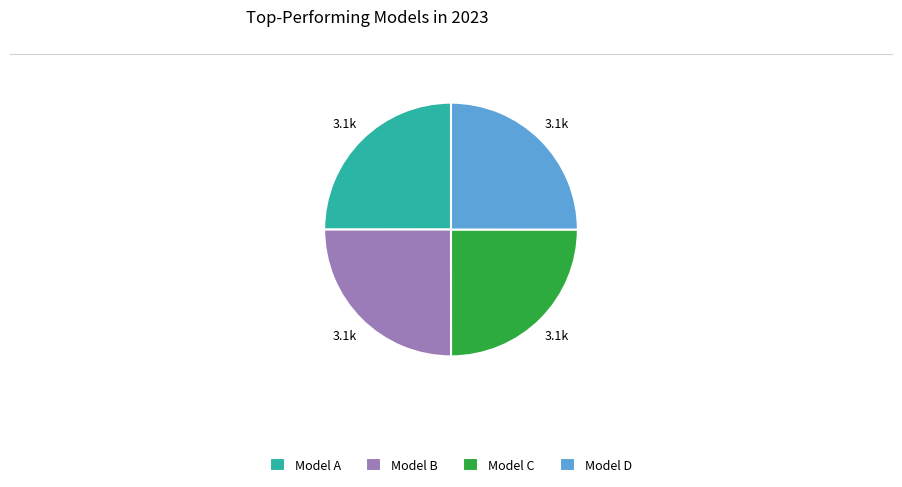

Is Model D the majority of the pie?

No